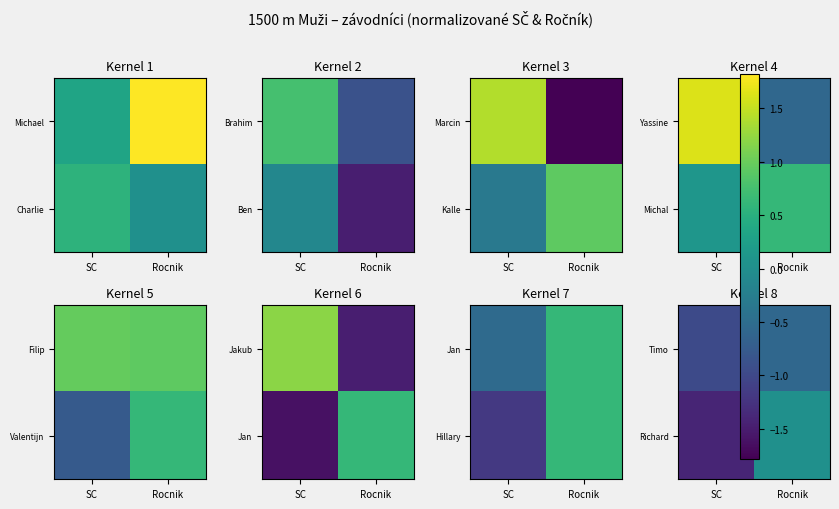

What is the difference between the highest and lowest values at SC?

0.4